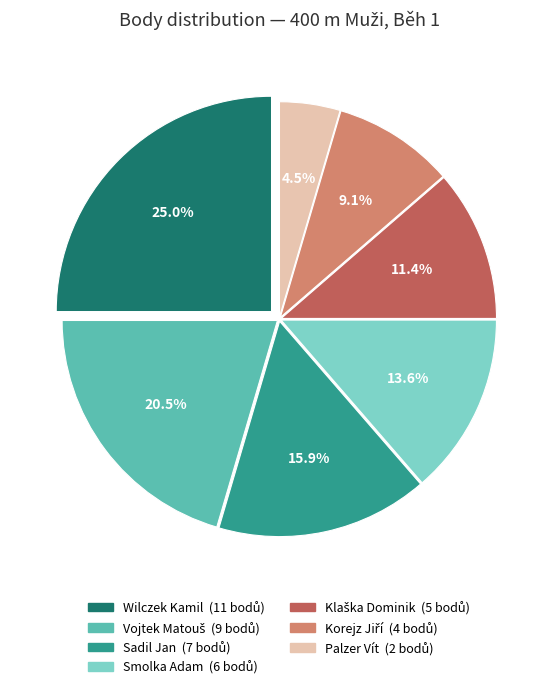

What percentage is NOT represented by Sadil Jan?

84.1%